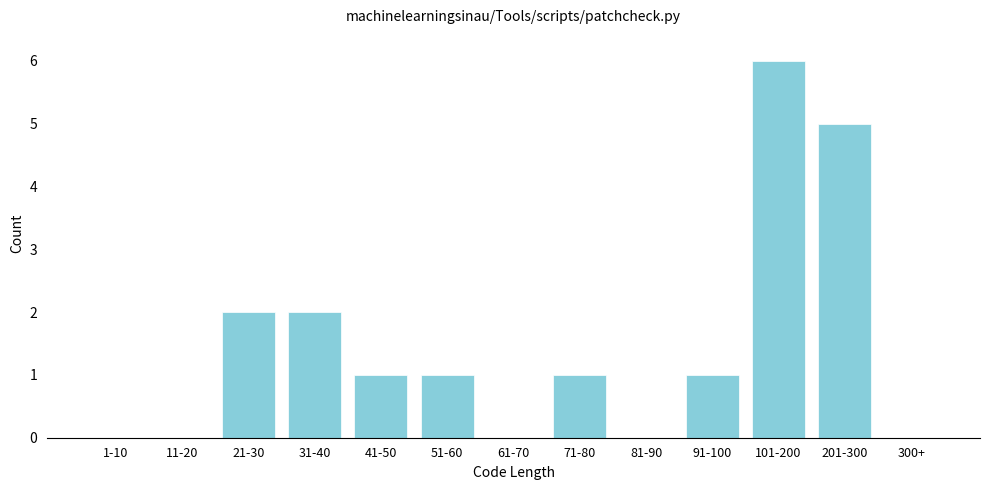

Reading left to right, what are all the values shown in this chart?

1-10=0	11-20=0	21-30=2	31-40=2	41-50=1	51-60=1	61-70=0	71-80=1	81-90=0	91-100=1	101-200=6	201-300=5	300+=0